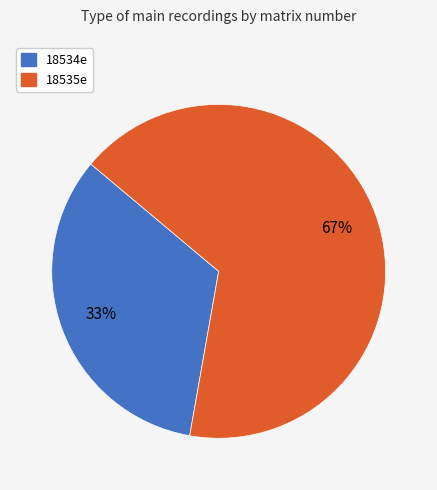

Which category has the smallest portion of the pie?

18534e